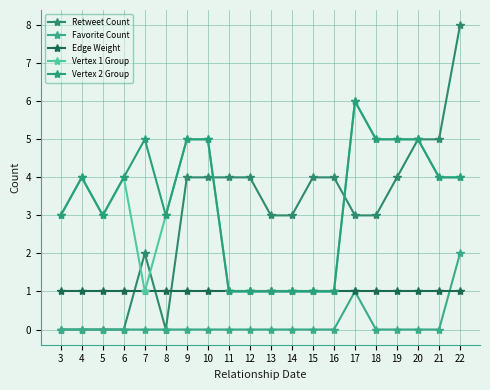

At which category does Vertex 1 Group reach its first local valley?

5